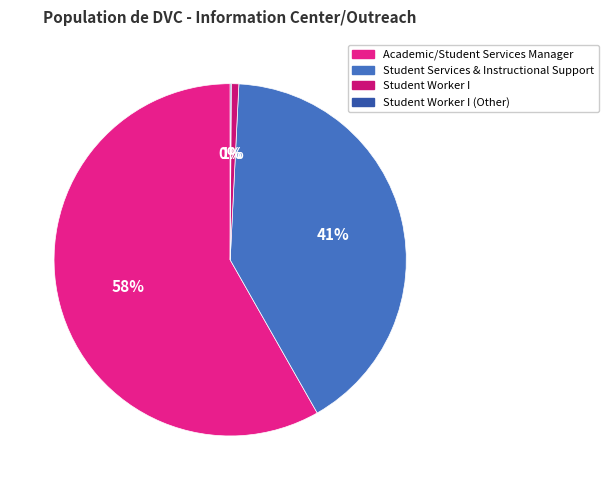

Approximately how many times larger is the value at Academic/Student Services Manager compared to Student Worker I?

84.4